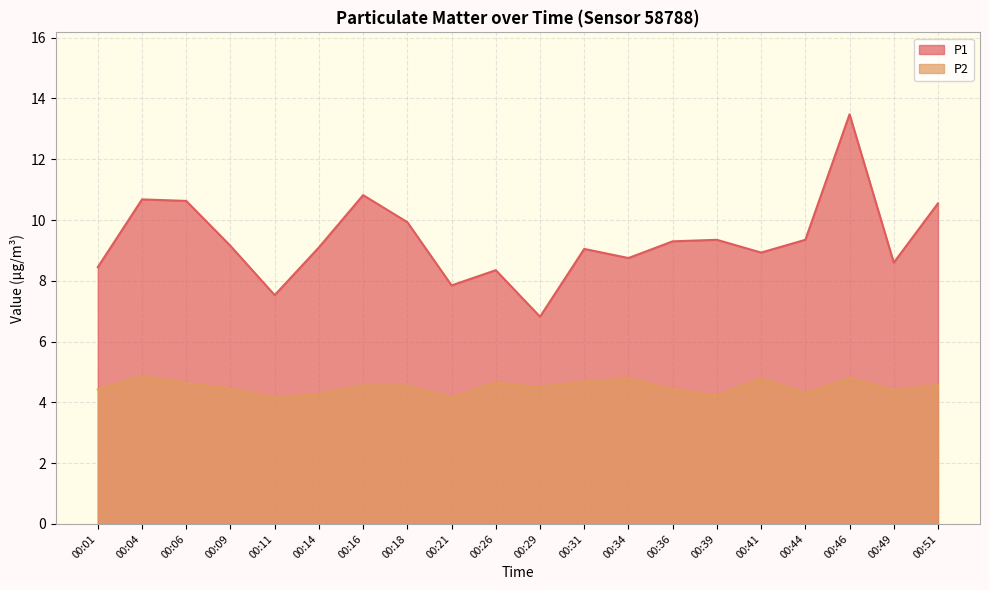

Rank the series by their maximum value, from lowest to highest.

P2, P1